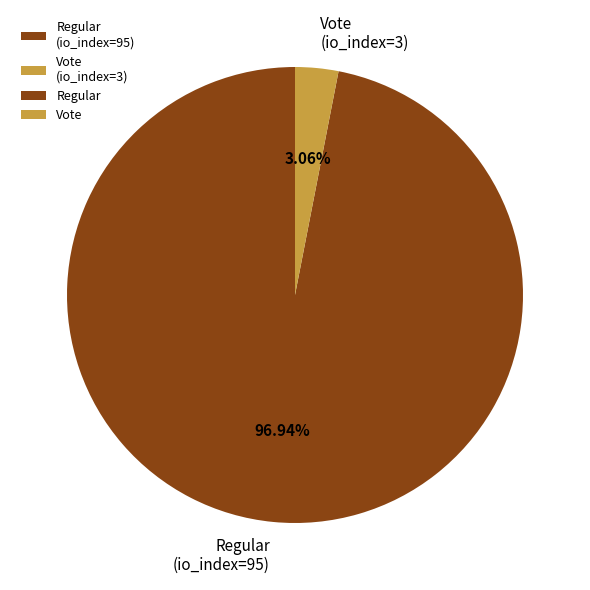

Does Regular (io_index=95) account for over 50% of the chart?

Yes